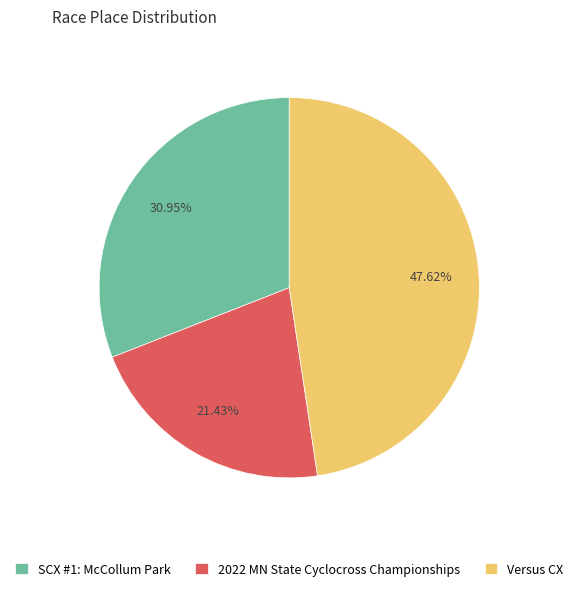

The SCX #1: McCollum Park slice represents 39% of the pie. True or false?

False